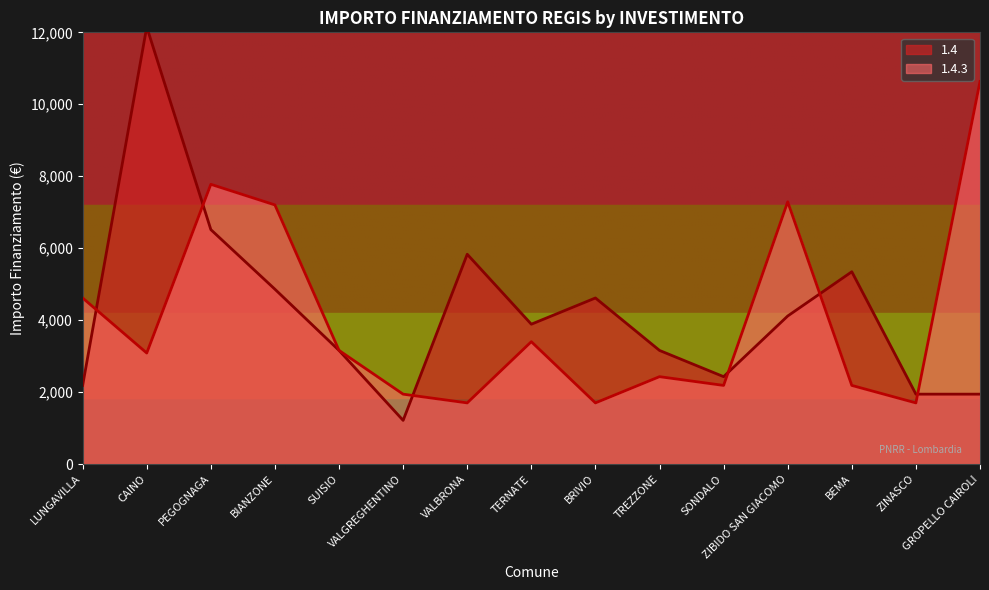

What is the sum of all 1.4 values?

63364